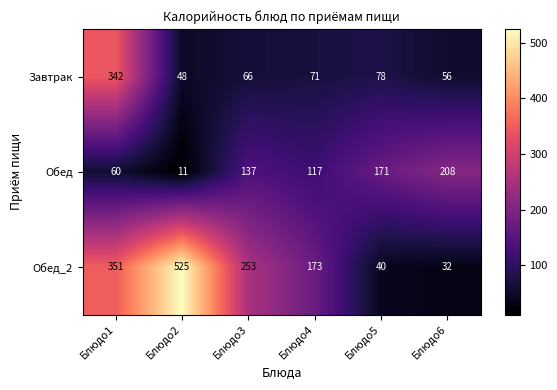

What is the total value across all series at Блюдо4?

361